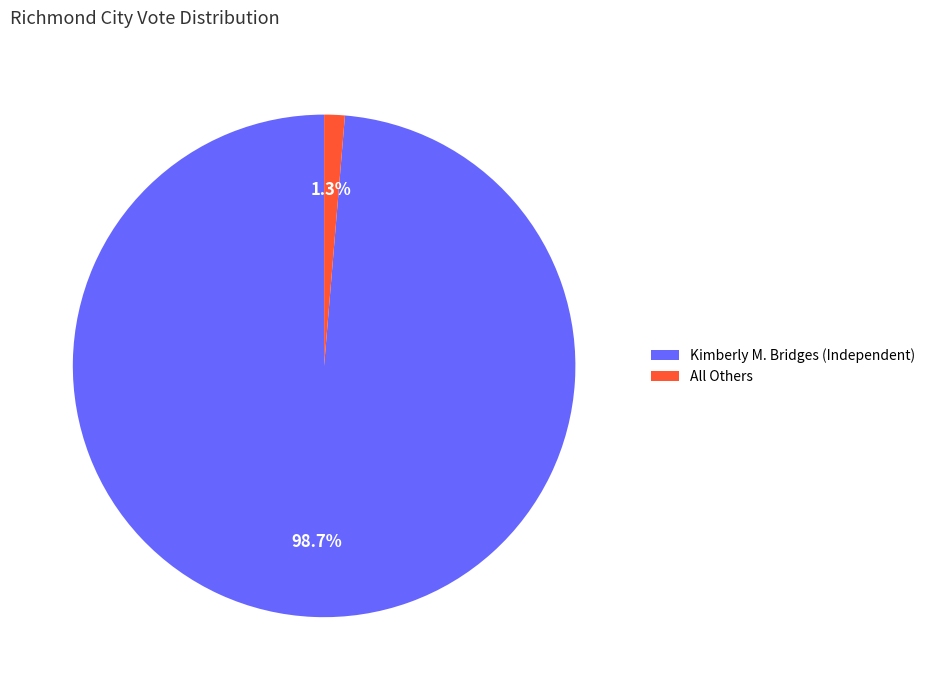

To the nearest percent, what is the average slice percentage?

50%